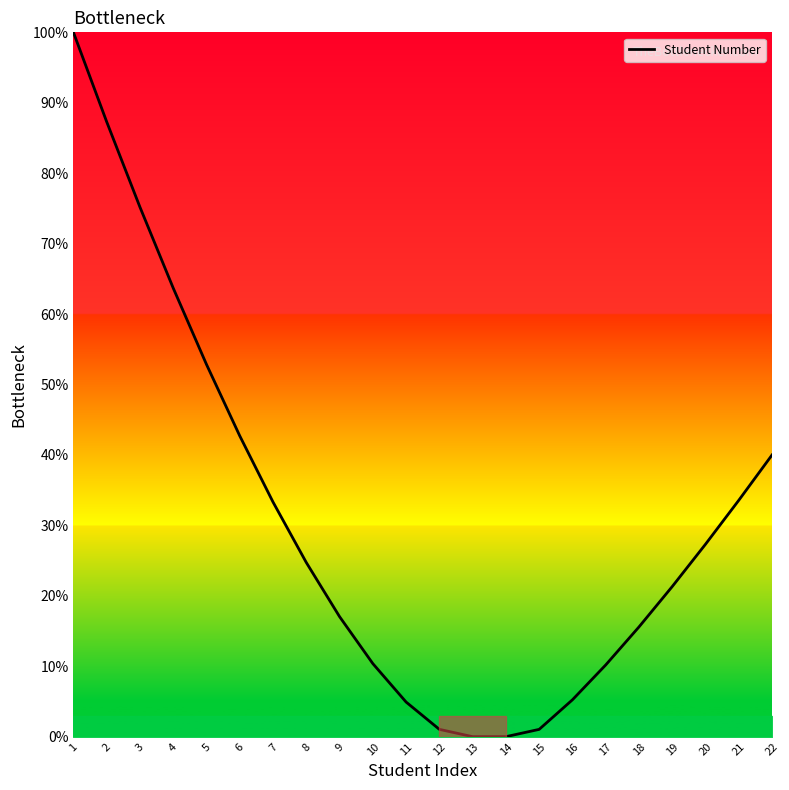

Which has a higher value, 19 or 16?

19